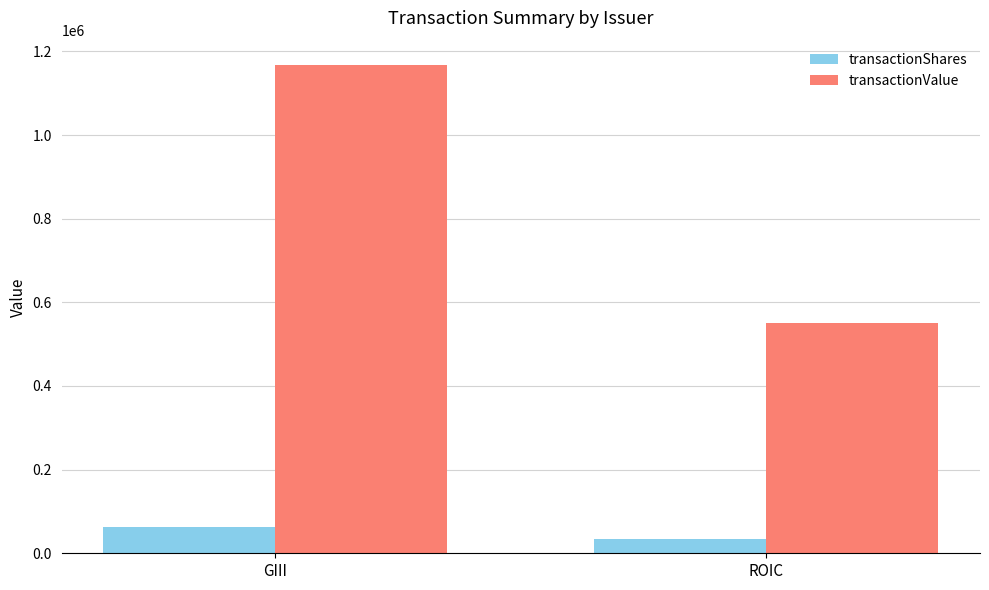

The transactionShares series shows 34500 at ROIC. True or false?

True